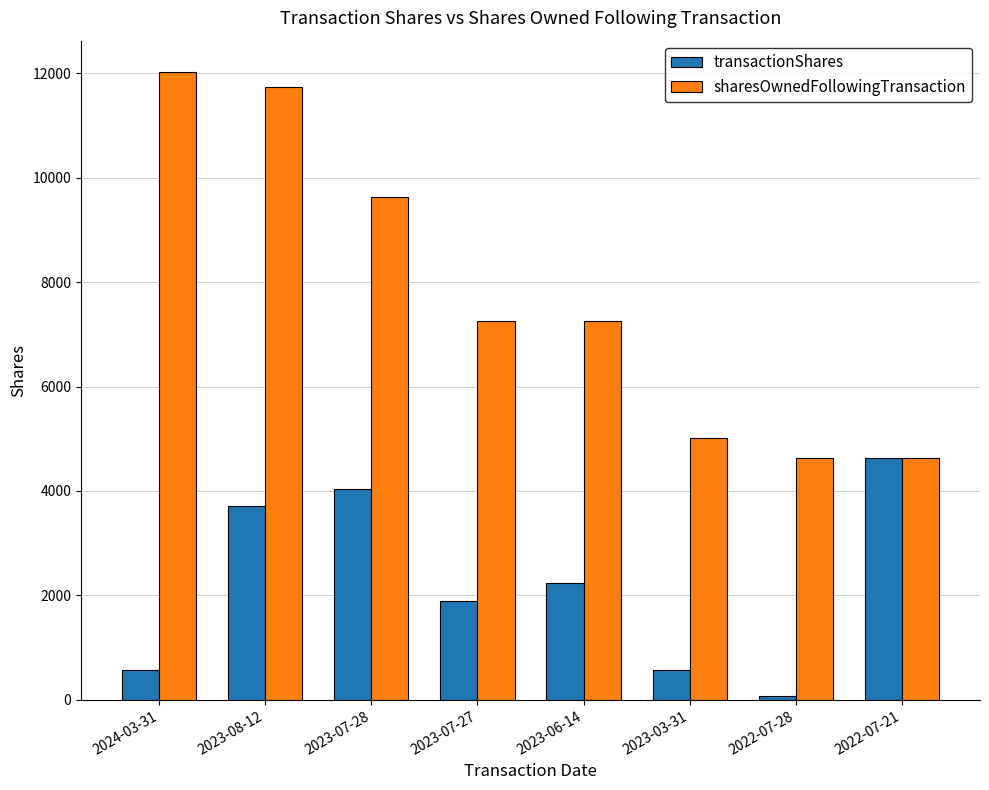

Which series has the largest total across all categories?

sharesOwnedFollowingTransaction